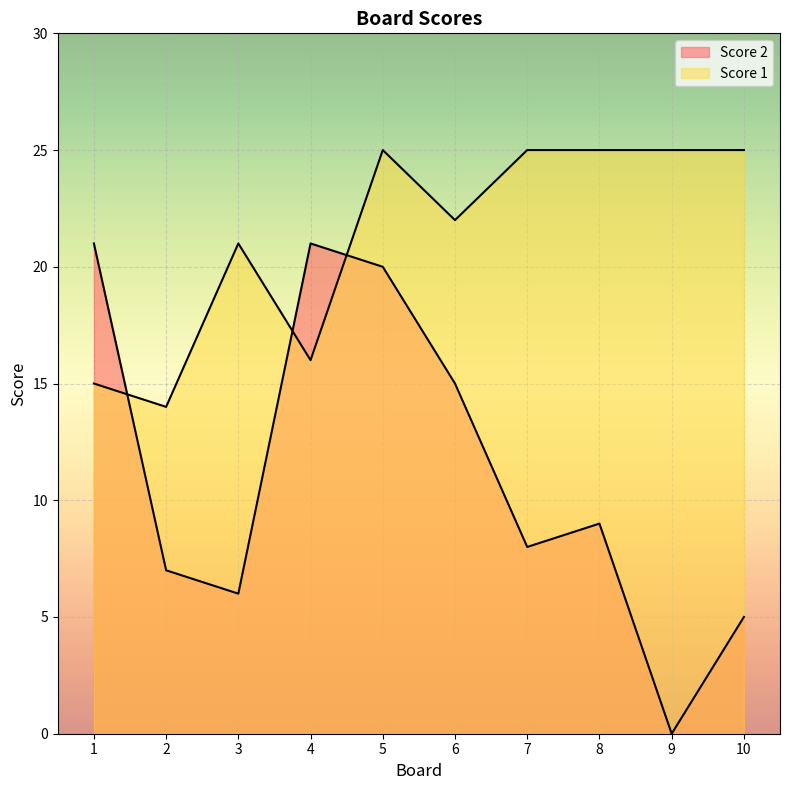

Is it true that Score 2 equals 2 at 2?

False